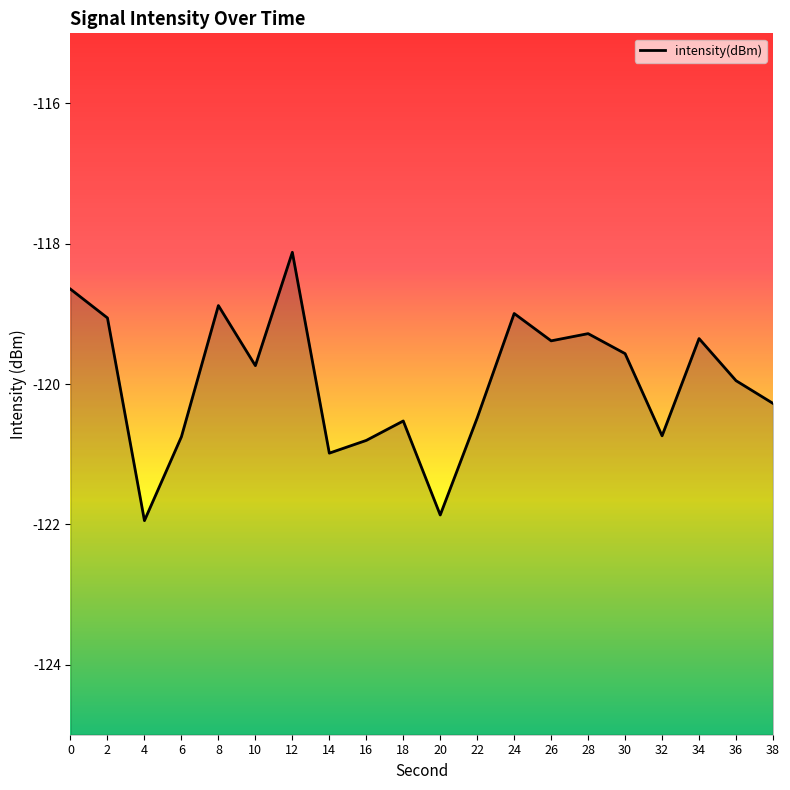

Reading right to left, extract all data points from this chart.

38=-120.3	36=-120.0	34=-119.4	32=-120.7	30=-119.6	28=-119.3	26=-119.4	24=-119.0	22=-120.5	20=-121.9	18=-120.5	16=-120.8	14=-121.0	12=-118.1	10=-119.7	8=-118.9	6=-120.8	4=-121.9	2=-119.1	0=-118.6